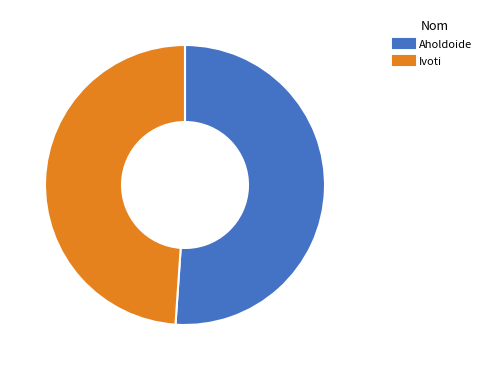

Is there a majority slice in this chart?

Yes